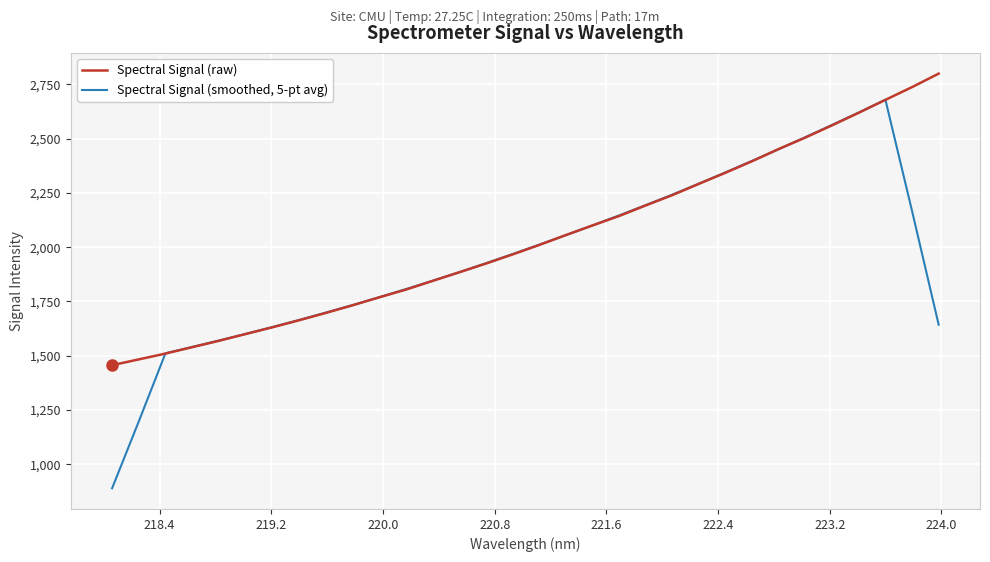

Which series has the largest range (max minus min)?

Spectral Signal (smoothed, 5-pt avg)